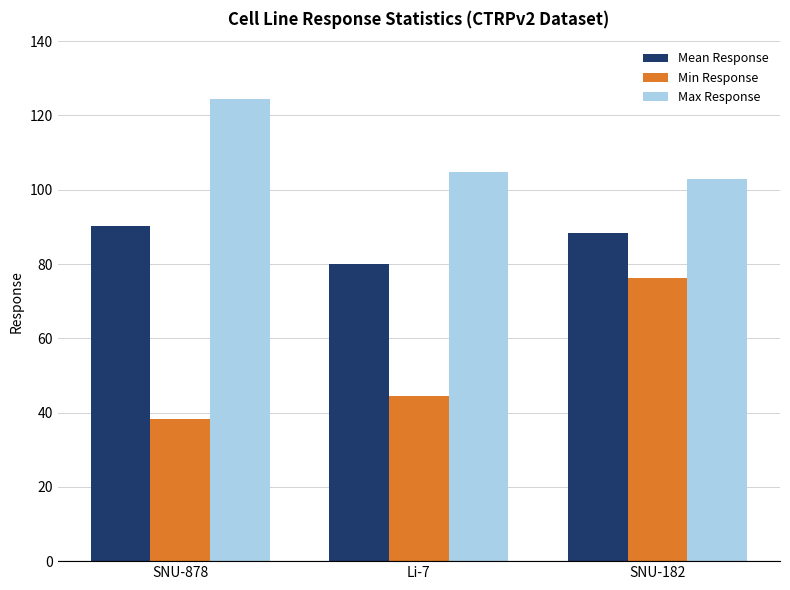

Which series has the largest total across all categories?

Max Response